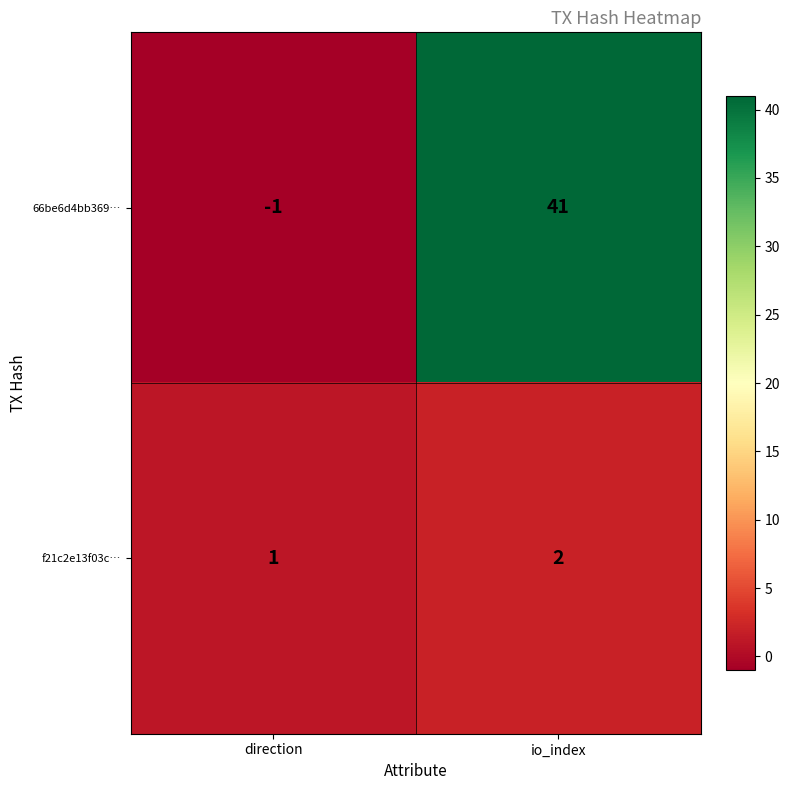

What is the difference between the highest and lowest values at io_index?

39